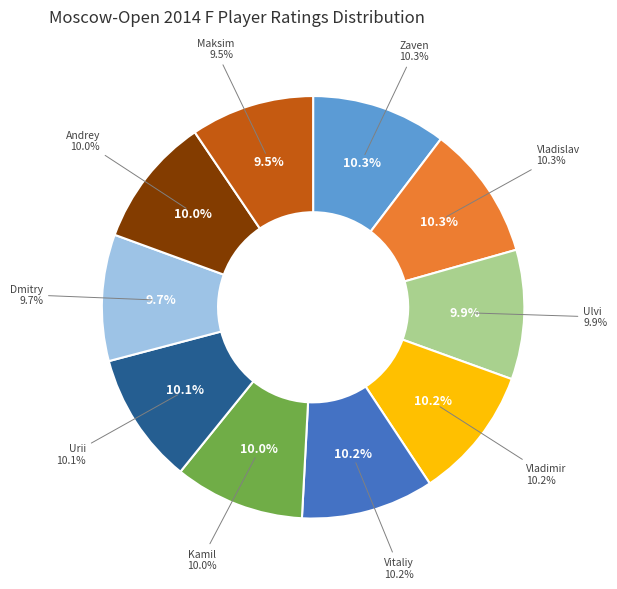

Which category has the smallest portion of the pie?

Vavulin Maksim